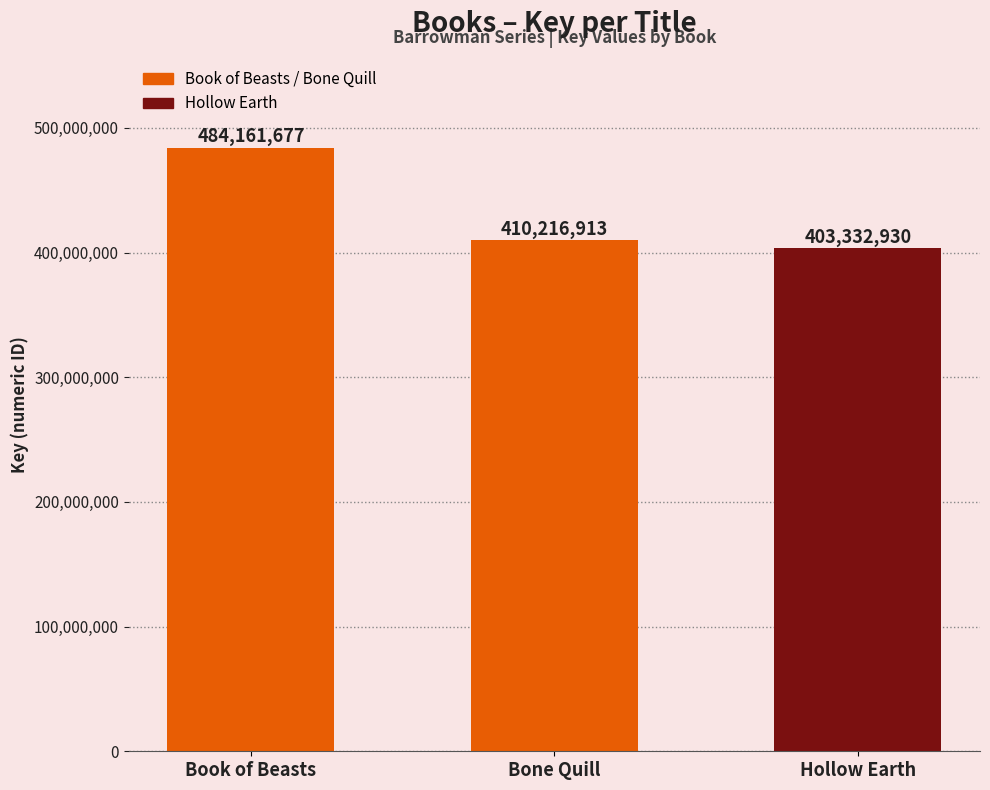

Rank the categories by value from lowest to highest.

Hollow Earth, Bone Quill, Book of Beasts